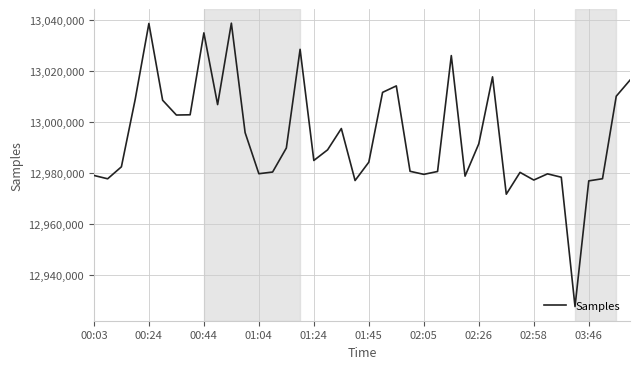

What is the difference between the maximum and minimum values?

111213